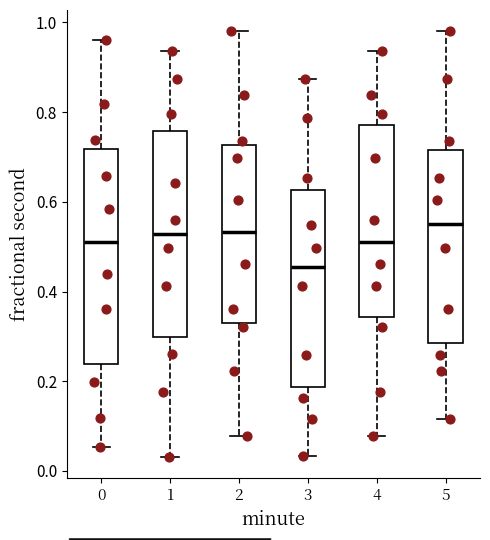

Reading left to right, transcribe this box plot: for each box, give where its median line is, the range the box spans, and where its two whiskers end, as read against the y-axis. The values are not printed on the chart, so give them approximately, as read against the axis.

0: median 0.52, box 0.24 to 0.72, whiskers 0.06 to 0.96
1: median 0.52, box 0.30 to 0.76, whiskers 0.04 to 0.94
2: median 0.54, box 0.34 to 0.72, whiskers 0.08 to 0.98
3: median 0.46, box 0.18 to 0.62, whiskers 0.04 to 0.88
4: median 0.52, box 0.34 to 0.78, whiskers 0.08 to 0.94
5: median 0.56, box 0.28 to 0.72, whiskers 0.12 to 0.98